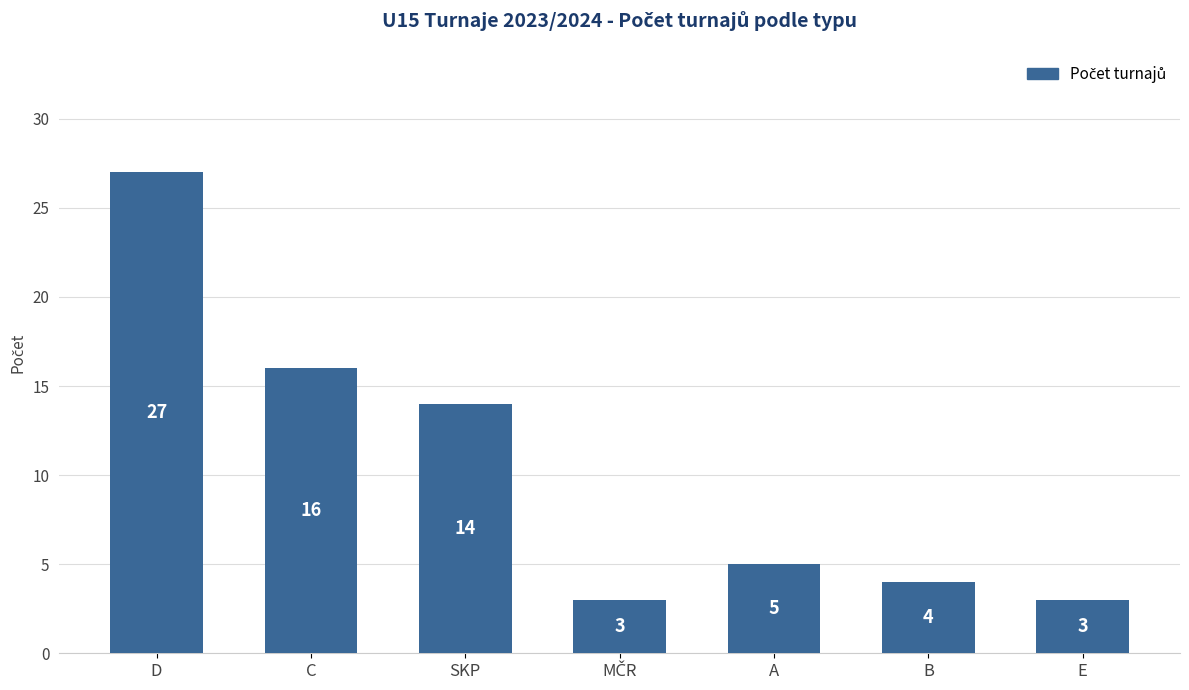

Reading left to right, transcribe all the data shown in this chart.

27	16	14	3	5	4	3